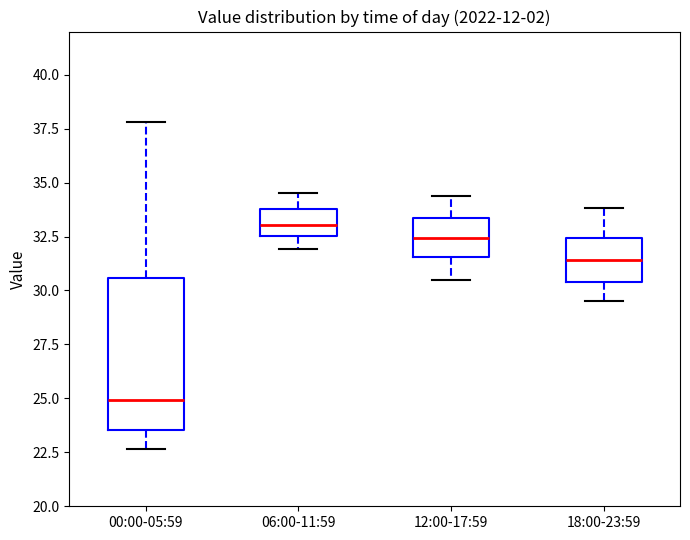

Reading left to right, transcribe this box plot: for each box, give where its median line is, the range the box spans, and where its two whiskers end, as read against the y-axis. The values are not printed on the chart, so give them approximately, as read against the axis.

00:00-05:59: median 25.0, box 23.5 to 30.5, whiskers 22.5 to 38.0
06:00-11:59: median 33.0, box 32.5 to 34.0, whiskers 32.0 to 34.5
12:00-17:59: median 32.5, box 31.5 to 33.5, whiskers 30.5 to 34.5
18:00-23:59: median 31.5, box 30.5 to 32.5, whiskers 29.5 to 34.0